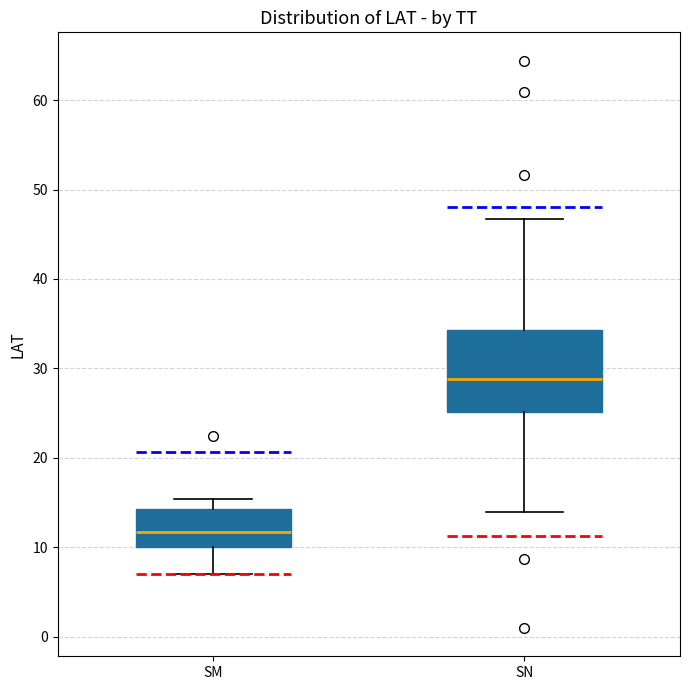

Reading left to right, transcribe this box plot: for each box, give where its median line is, the range the box spans, and where its two whiskers end, as read against the y-axis. The values are not printed on the chart, so give them approximately, as read against the axis.

SM: median 12, box 10 to 14, whiskers 7 to 15
SN: median 29, box 25 to 34, whiskers 14 to 47